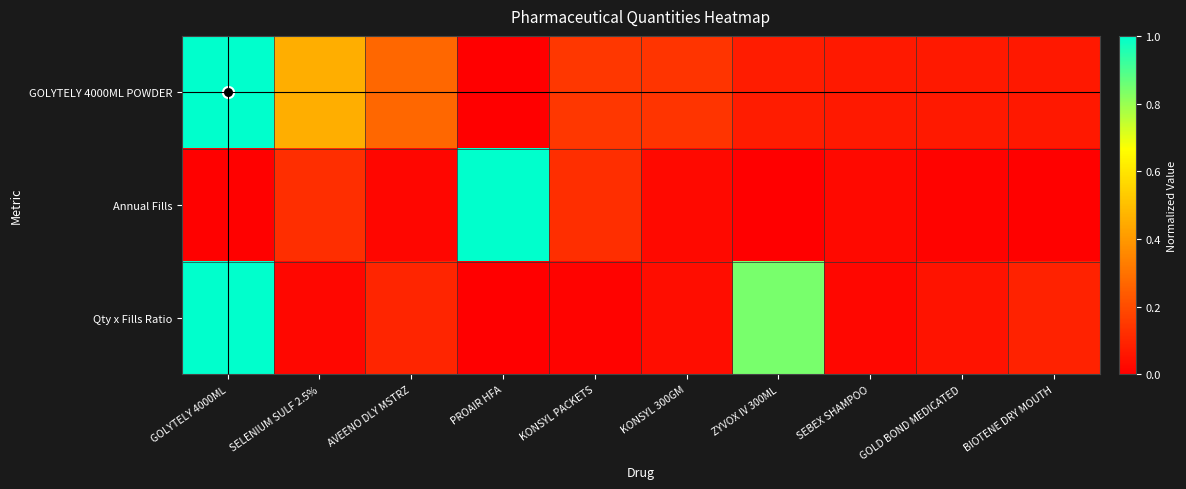

What is the total value across all series at ZYVOX IV 300ML?

0.9